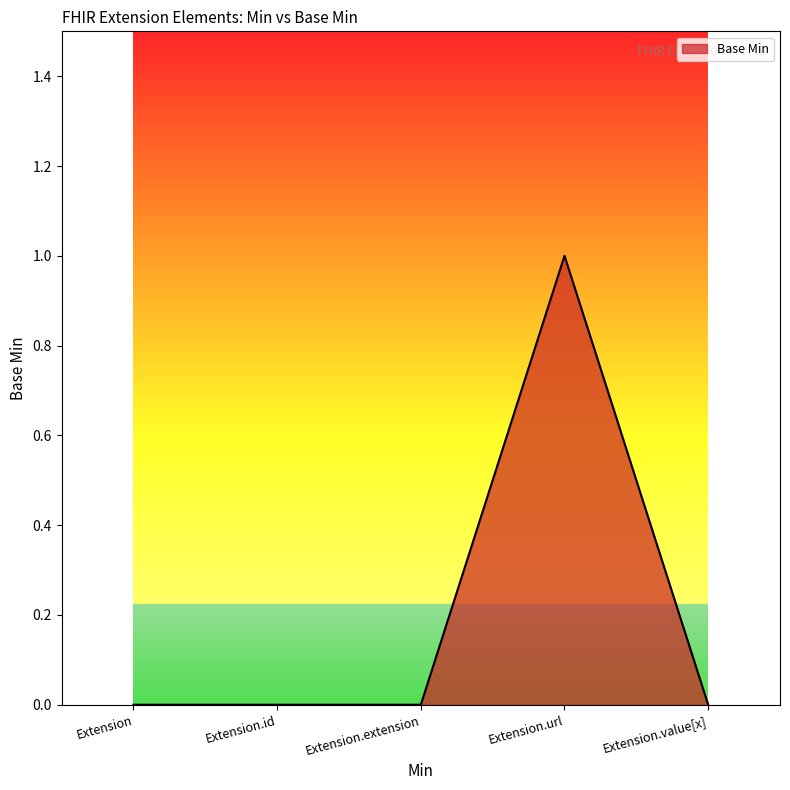

Is it true that the value at Extension.value[x] is 0?

True